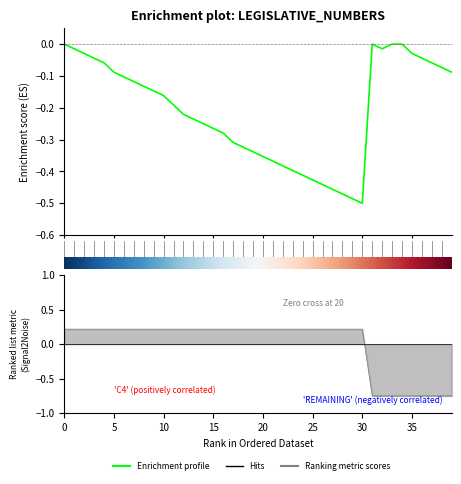

The chart shows a value of -0.2 at 14. True or false?

True